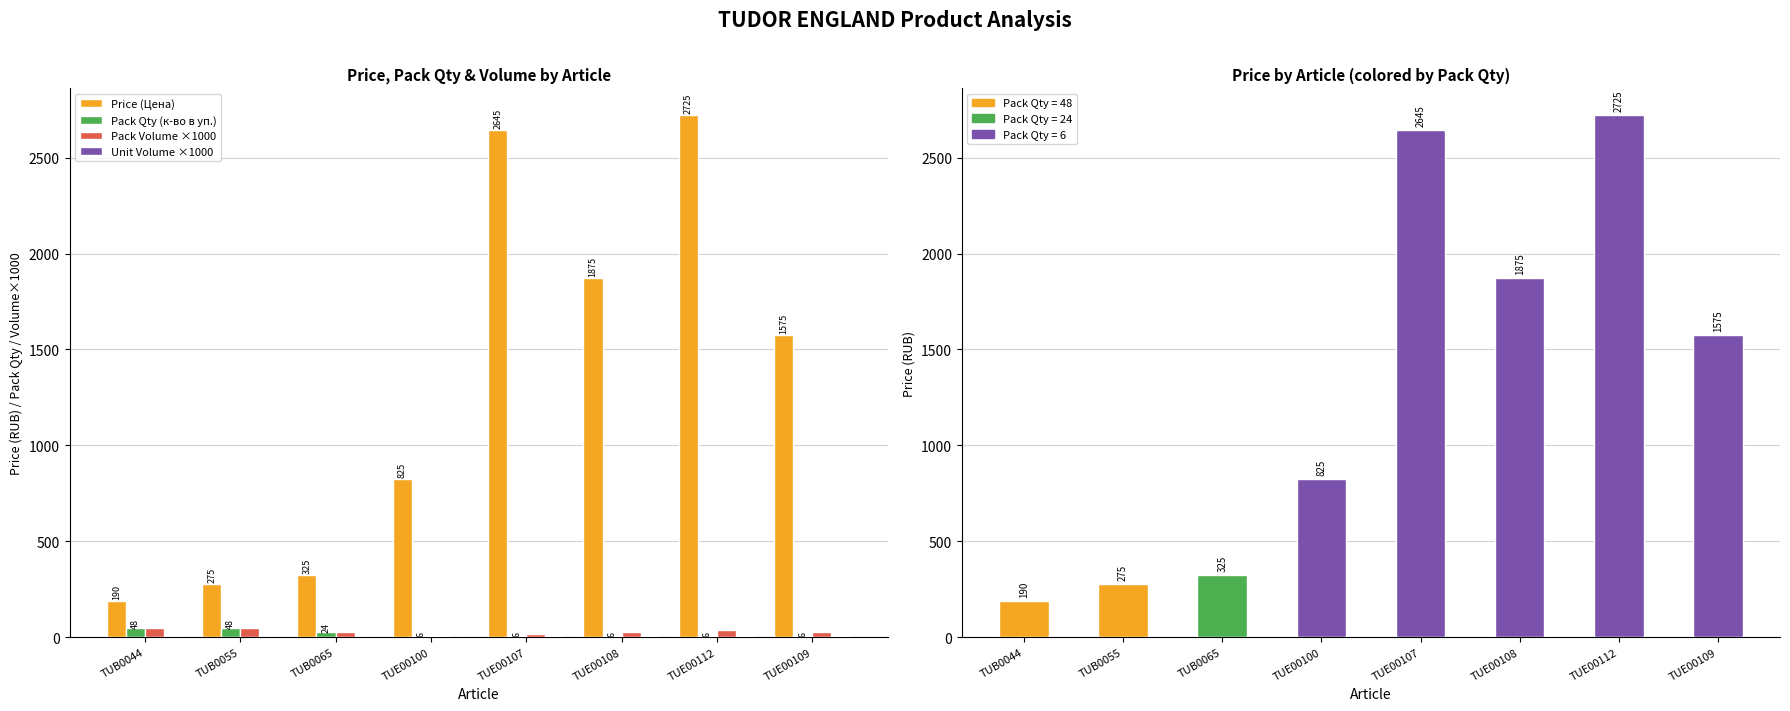

True or false: Pack Volume ×1000 has a value of 6 at TUE00100.

True